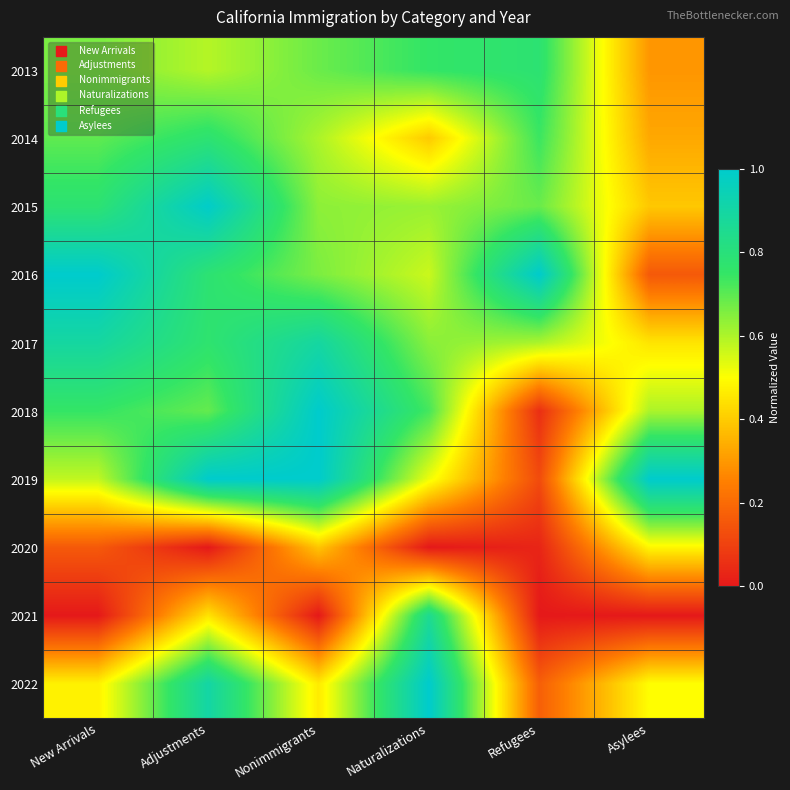

Reading left to right, list all the values displayed in this chart.

2013: New Arrivals=0.7	Adjustments=0.6	Nonimmigrants=0.7	Naturalizations=0.8	Refugees=0.8	Asylees=0.3
2014: New Arrivals=0.7	Adjustments=0.8	Nonimmigrants=0.6	Naturalizations=0.4	Refugees=0.7	Asylees=0.3
2015: New Arrivals=0.8	Adjustments=1.0	Nonimmigrants=0.6	Naturalizations=0.6	Refugees=0.7	Asylees=0.4
2016: New Arrivals=1.0	Adjustments=0.8	Nonimmigrants=0.7	Naturalizations=0.6	Refugees=1.0	Asylees=0.2
2017: New Arrivals=0.9	Adjustments=0.8	Nonimmigrants=0.9	Naturalizations=0.6	Refugees=0.6	Asylees=0.4
2018: New Arrivals=0.7	Adjustments=0.7	Nonimmigrants=1.0	Naturalizations=0.7	Refugees=0.1	Asylees=0.6
2019: New Arrivals=0.6	Adjustments=1.0	Nonimmigrants=1.0	Naturalizations=0.5	Refugees=0.1	Asylees=1.0
2020: New Arrivals=0.2	Adjustments=0.0	Nonimmigrants=0.4	Naturalizations=0.0	Refugees=0.0	Asylees=0.5
2021: New Arrivals=0.0	Adjustments=0.4	Nonimmigrants=0.0	Naturalizations=0.9	Refugees=0.0	Asylees=0.0
2022: New Arrivals=0.5	Adjustments=0.9	Nonimmigrants=0.5	Naturalizations=1.0	Refugees=0.2	Asylees=0.5